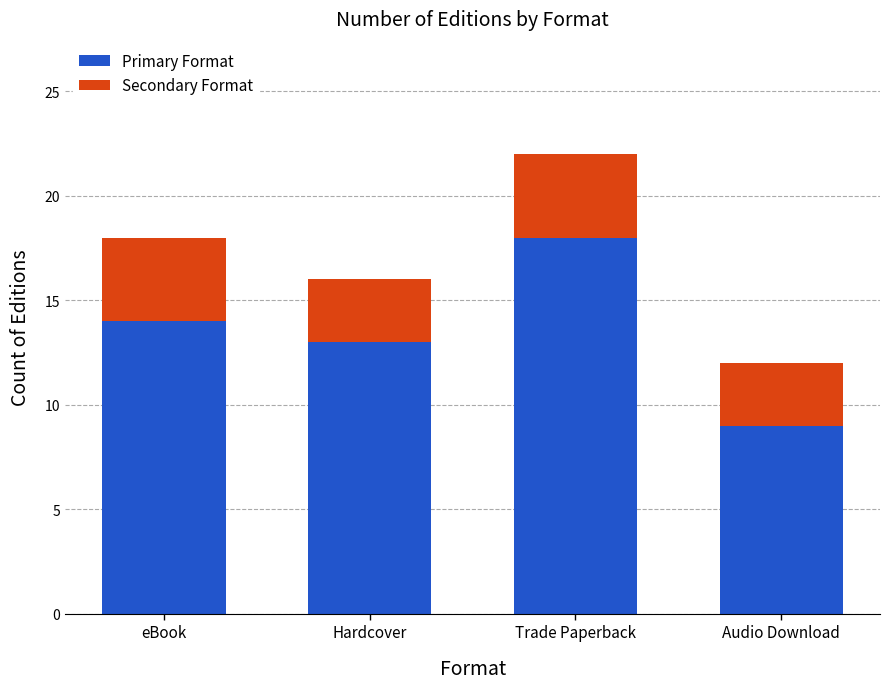

How many bars are there in total?

4